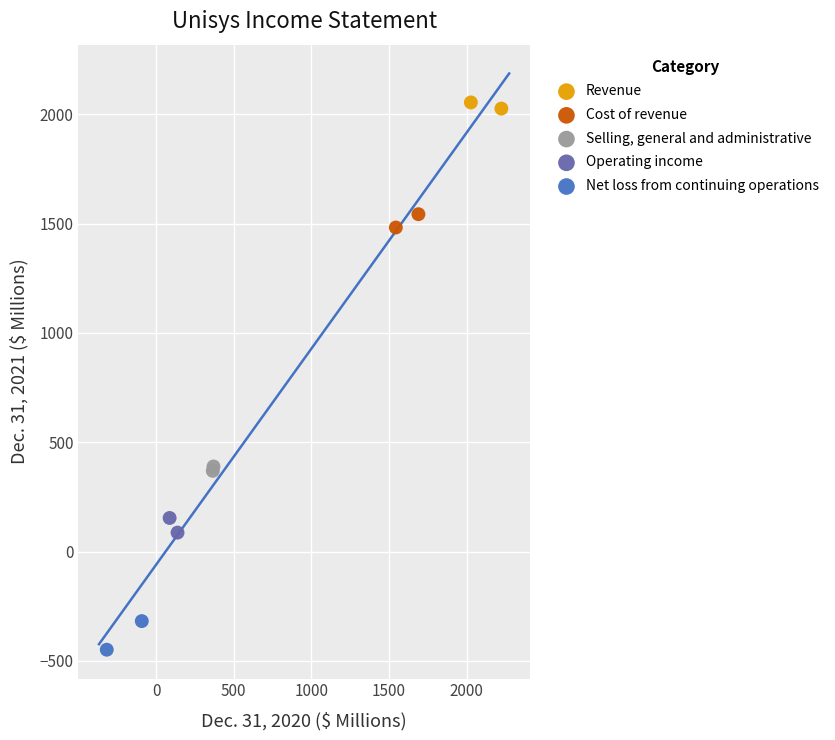

What are all the series names shown in the legend?

Revenue, Cost of revenue, Selling, general and administrative, Operating income, Net loss from continuing operations